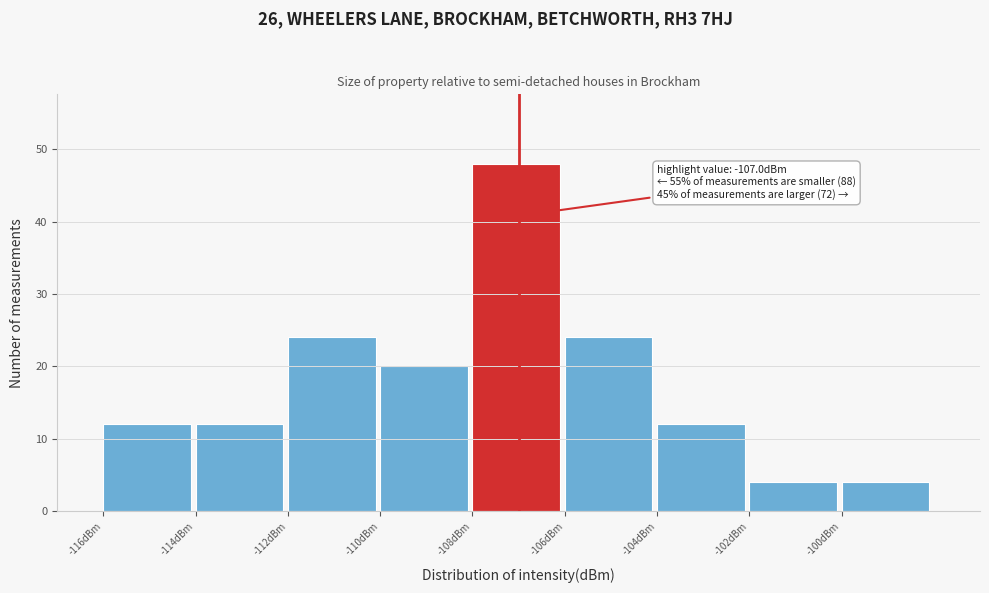

Over which range of the x-axis is the bar tallest?

-108 to -106